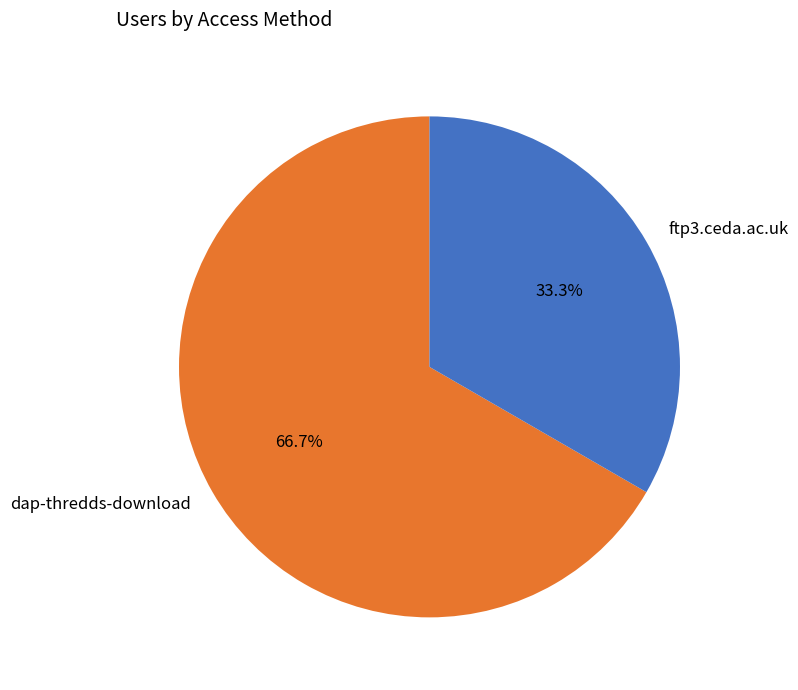

To the nearest percent, what is the difference between the dap-thredds-download and ftp3.ceda.ac.uk slice percentages?

33%